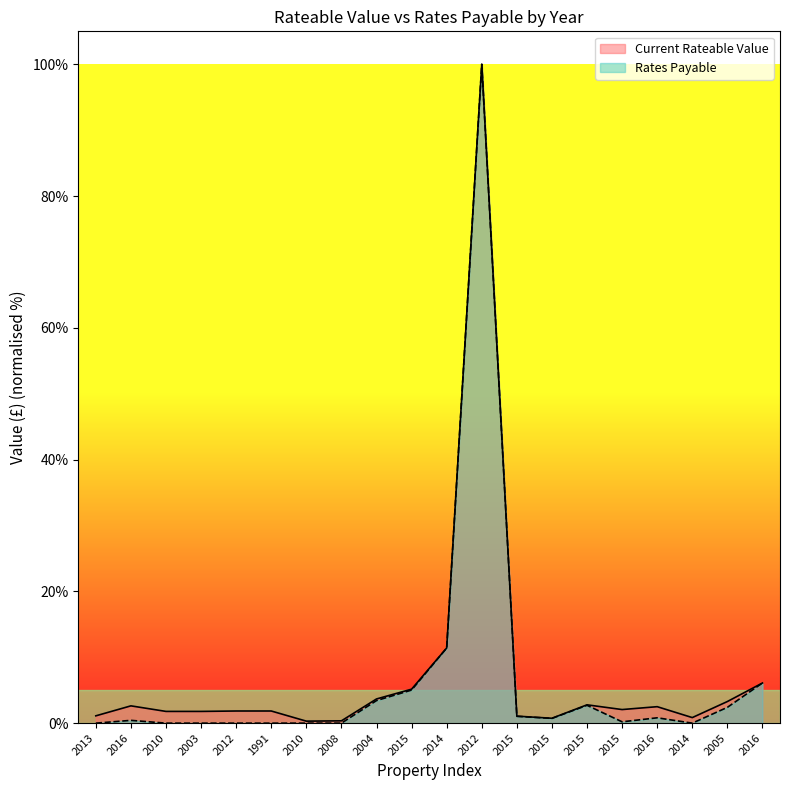

At which label is Current Rateable Value closest to 50?

2014